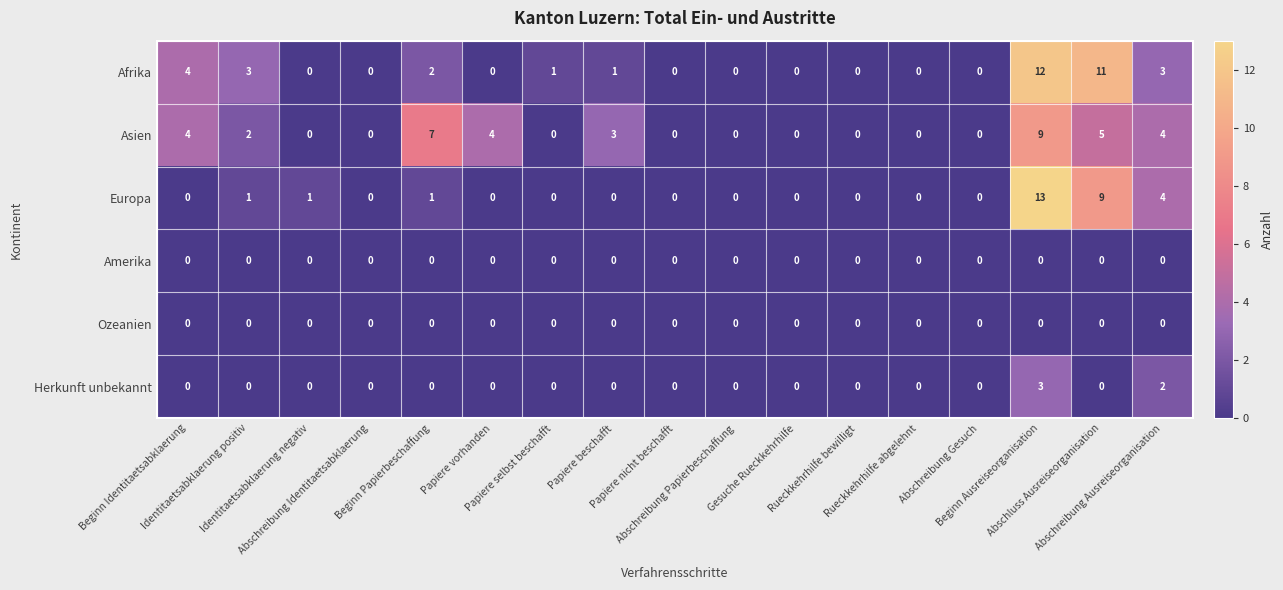

At which category is the sum across all series the highest?

Beginn Ausreiseorganisation